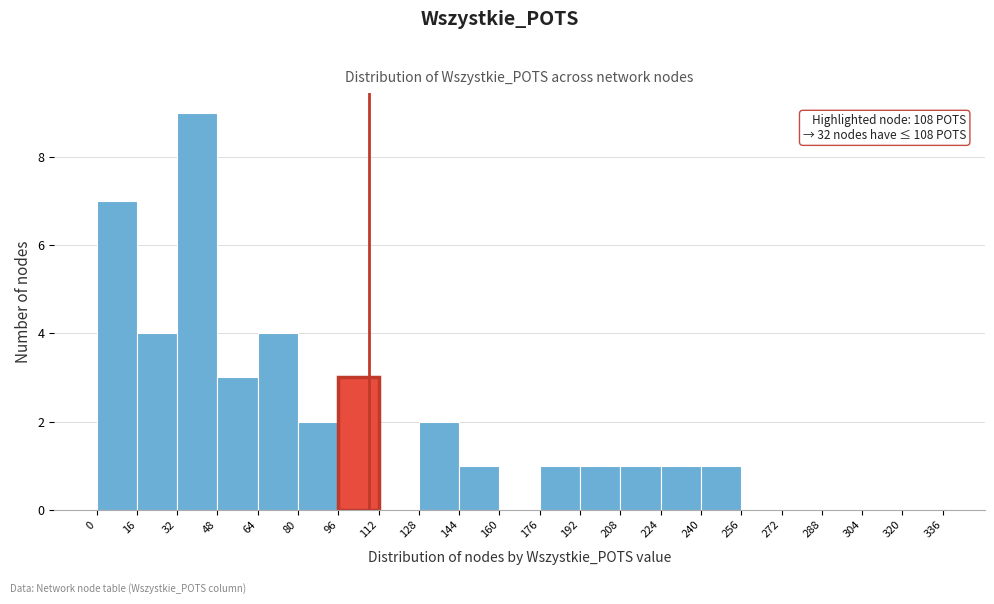

Which range on the x-axis has the tallest bar?

32 to 48